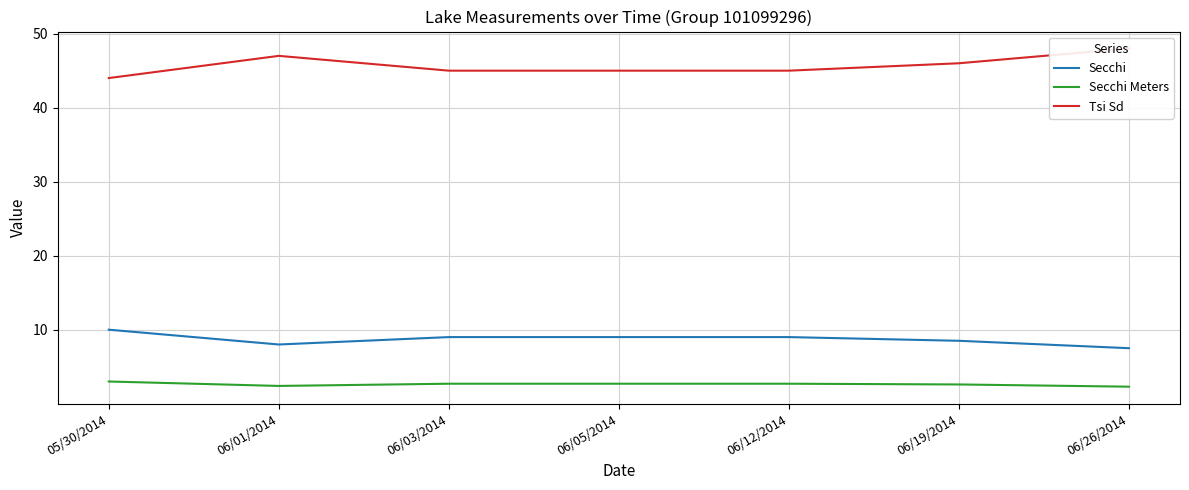

What is the difference between the second highest and minimum values in the Secchi series?

1.5